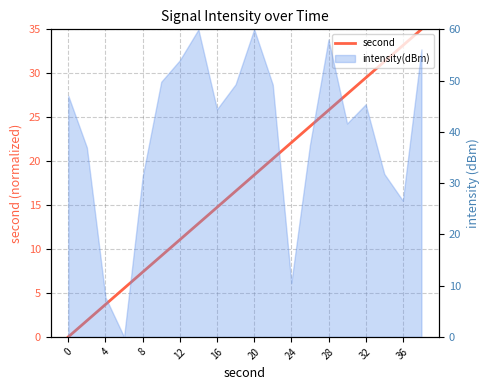

How many values are above zero?

19